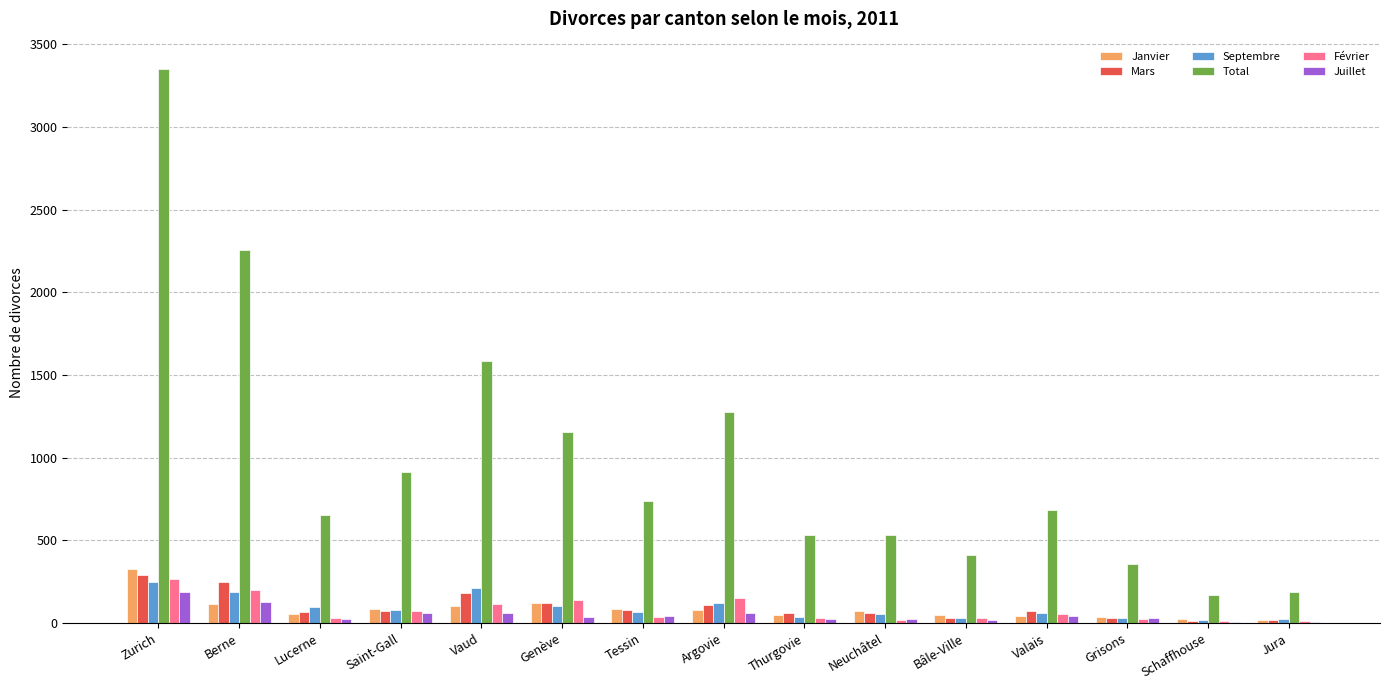

Is the value of Septembre at Schaffhouse greater than the value of Mars at Valais?

No